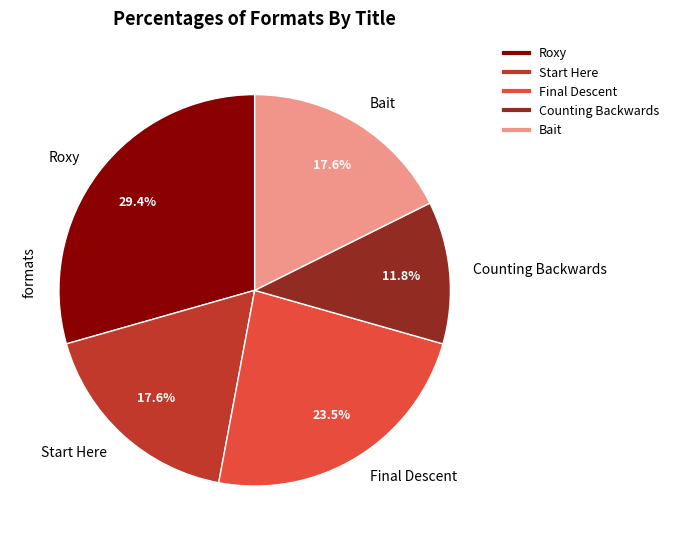

Does Bait represent more than half of the total?

No